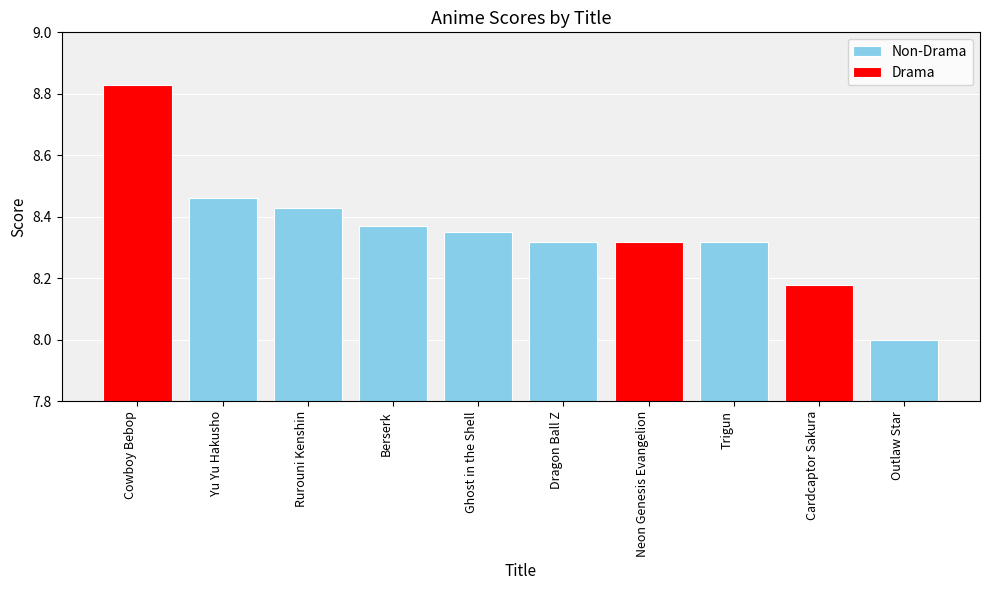

At which label is the value closest to 8?

Outlaw Star